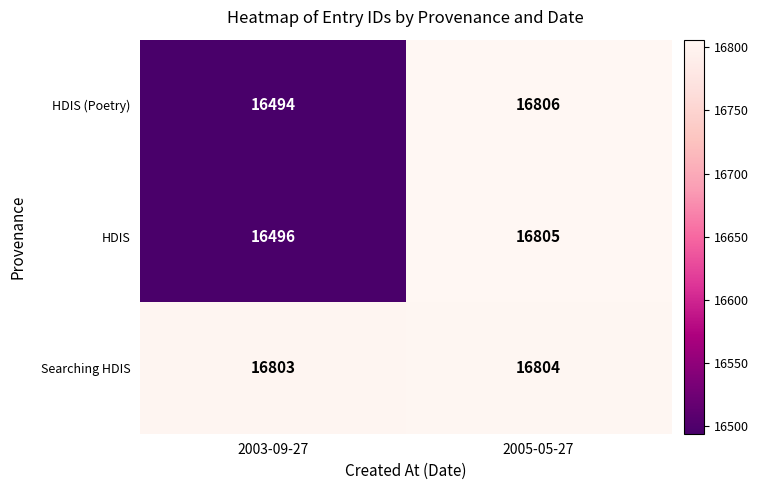

How many series are shown in this chart?

3